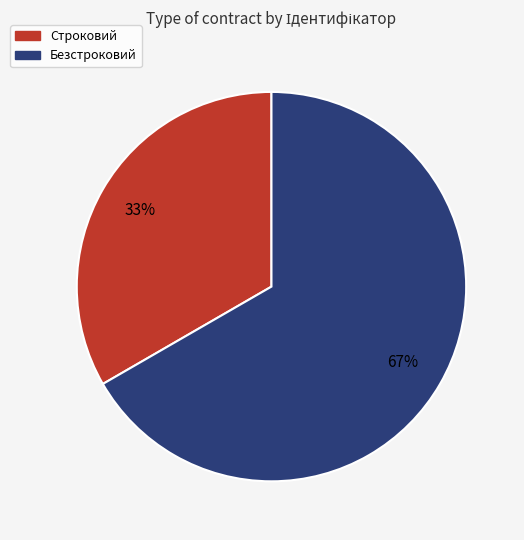

What is the ratio of the value at Строковий to the value at Безстроковий?

0.5